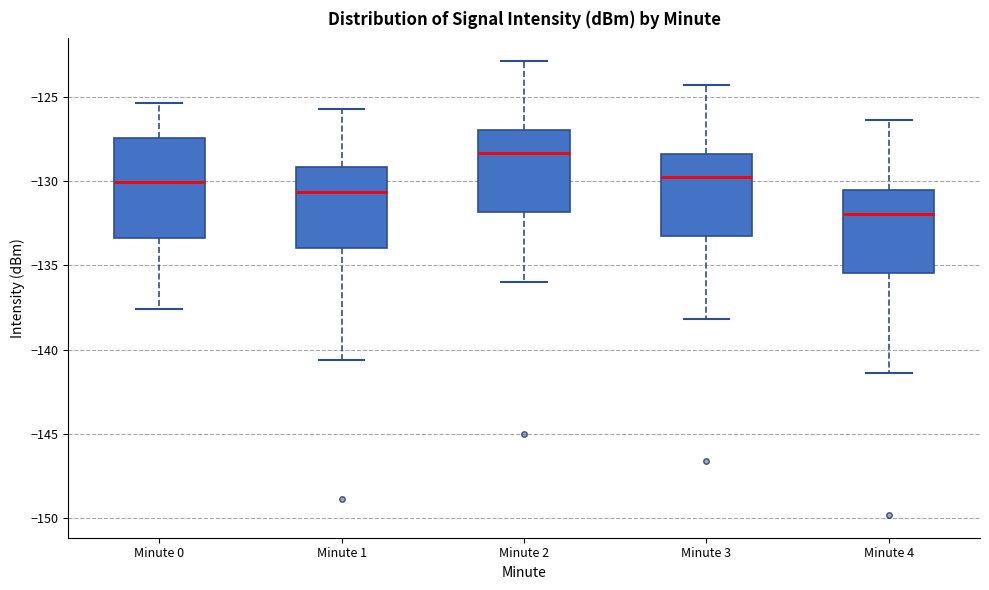

Reading left to right, transcribe this box plot: for each box, give where its median line is, the range the box spans, and where its two whiskers end, as read against the y-axis. The values are not printed on the chart, so give them approximately, as read against the axis.

Minute 0: median -130.0, box -133.5 to -127.5, whiskers -137.5 to -125.5
Minute 1: median -130.5, box -134.0 to -129.0, whiskers -140.5 to -125.5
Minute 2: median -128.5, box -132.0 to -127.0, whiskers -136.0 to -123.0
Minute 3: median -129.5, box -133.0 to -128.5, whiskers -138.0 to -124.5
Minute 4: median -132.0, box -135.5 to -130.5, whiskers -141.5 to -126.5